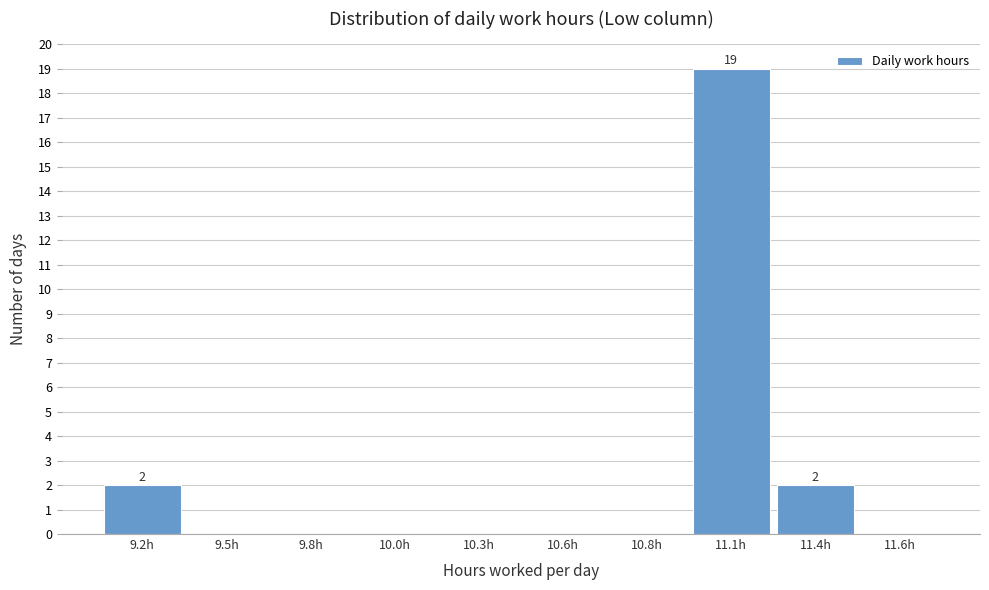

Reading right to left, extract all data points from this chart.

11.6h=0	11.4h=2	11.1h=19	10.8h=0	10.6h=0	10.3h=0	10.0h=0	9.8h=0	9.5h=0	9.2h=2